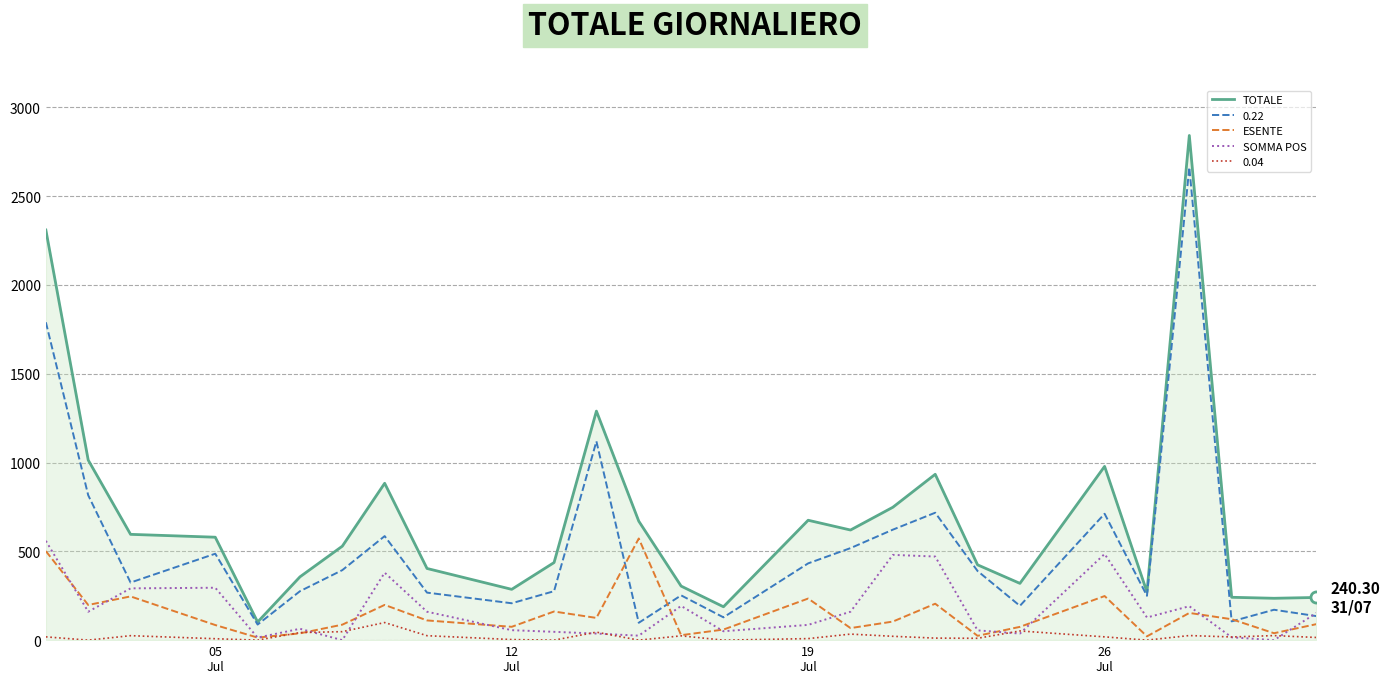

True or false: TOTALE and SOMMA POS intersect in this chart.

False